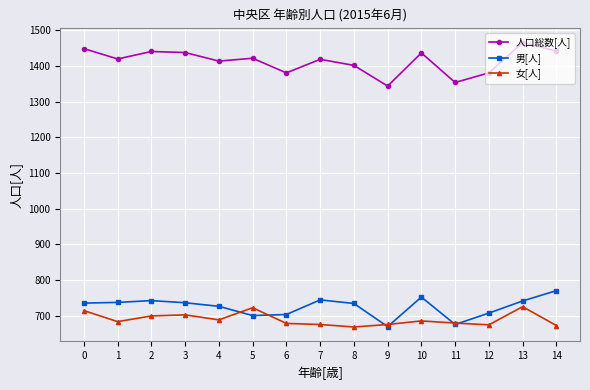

What is the smallest value displayed?

668